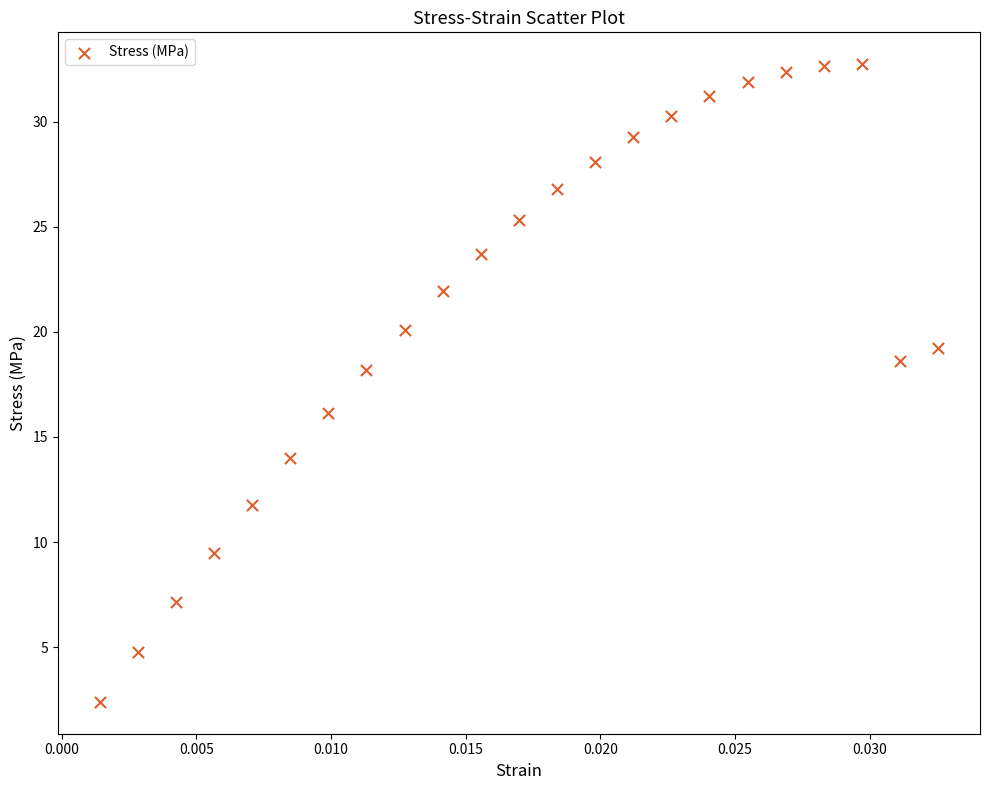

What is the range of Y values (max minus min)?

30.3